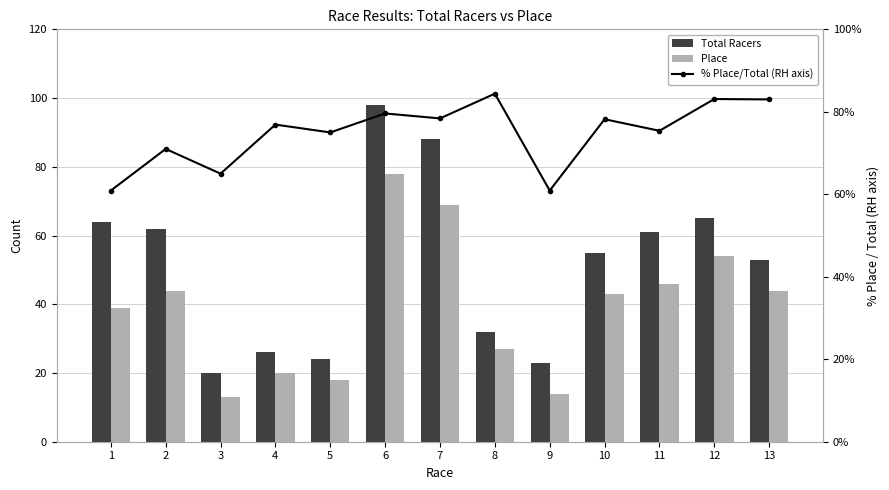

What are all the series names shown in the legend?

Total Racers, Place, % Place/Total (RH axis)